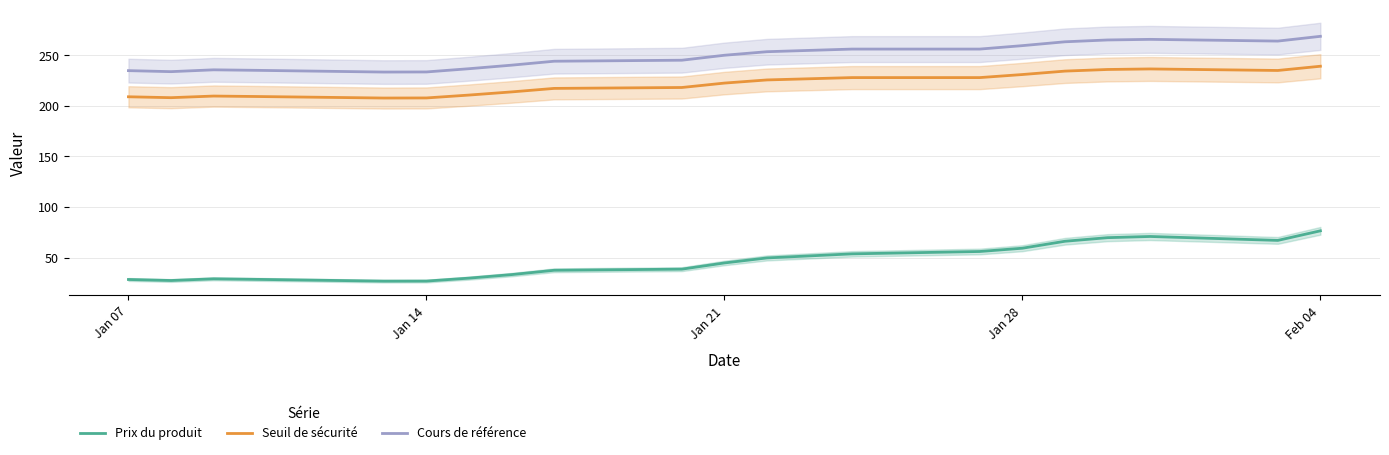

True or false: Cours de référence and Prix du produit intersect in this chart.

False